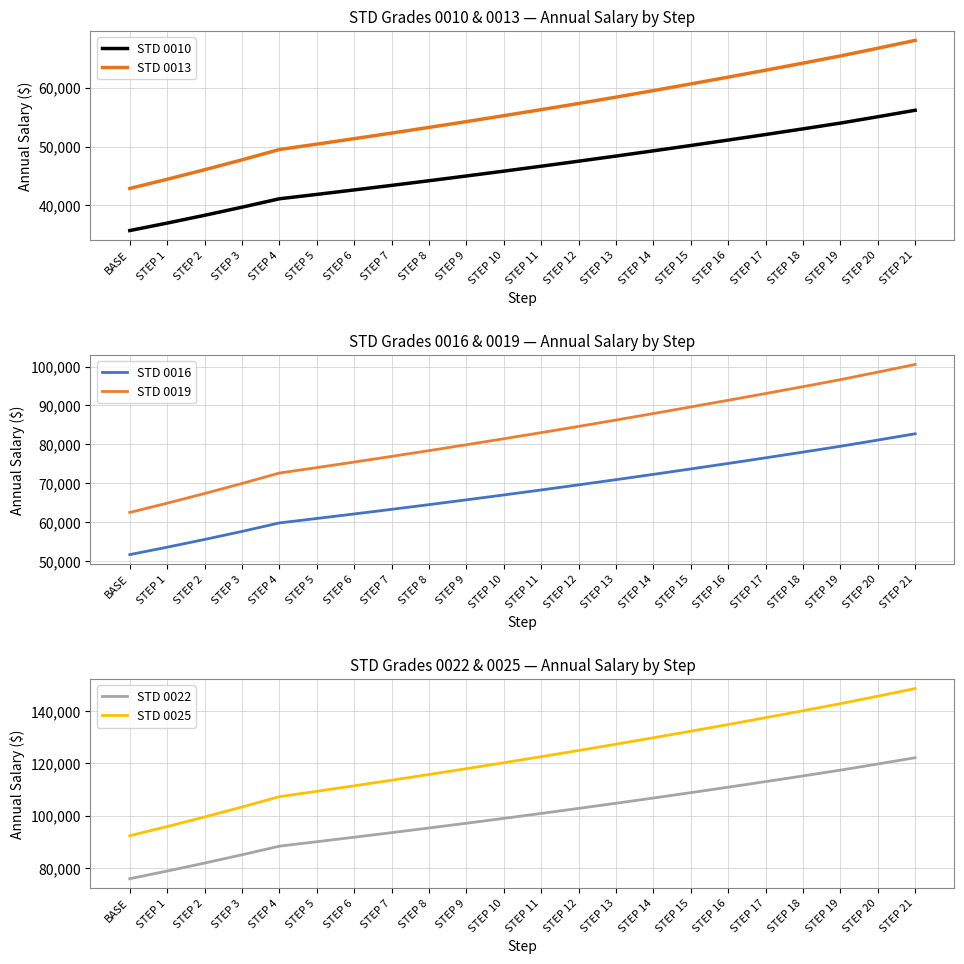

The value of STD 0013 at STEP 11 is 28073. True or false?

False